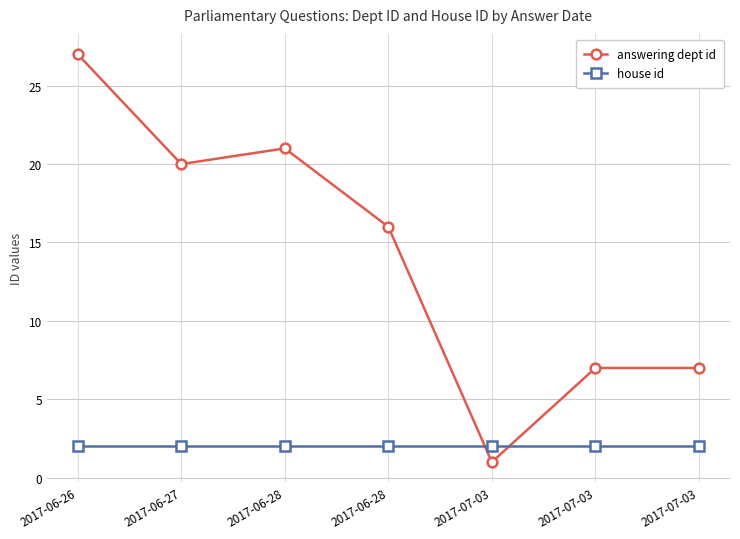

Reading left to right, what are all the values shown in this chart?

answering dept id: 27	20	21	16	1	7	7
house id: 2	2	2	2	2	2	2